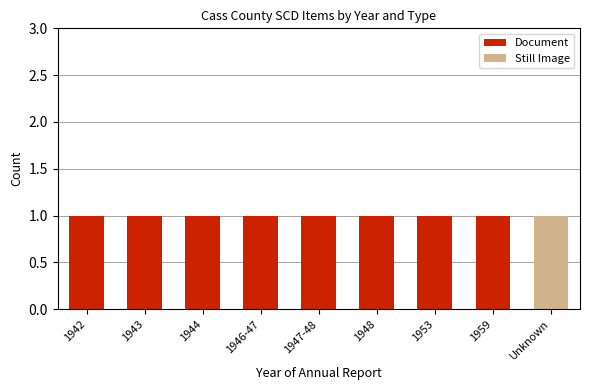

True or false: Document has a value of 1 at 1946-47.

True